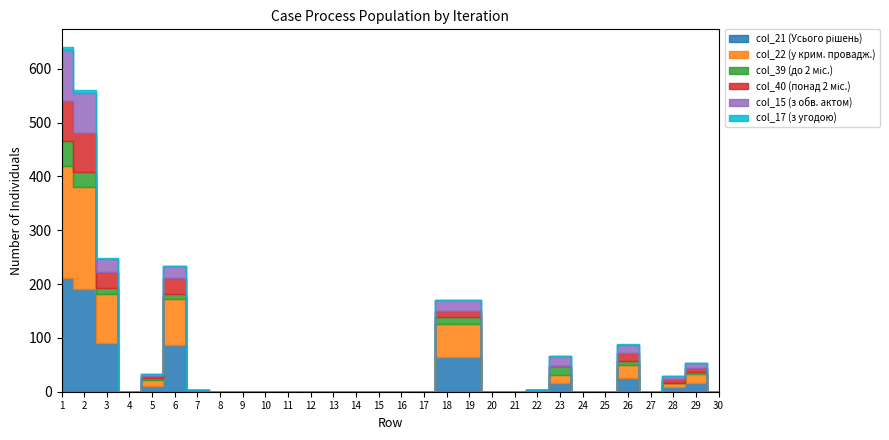

At which label does col_15 (з обв. актом) reach its minimum?

4